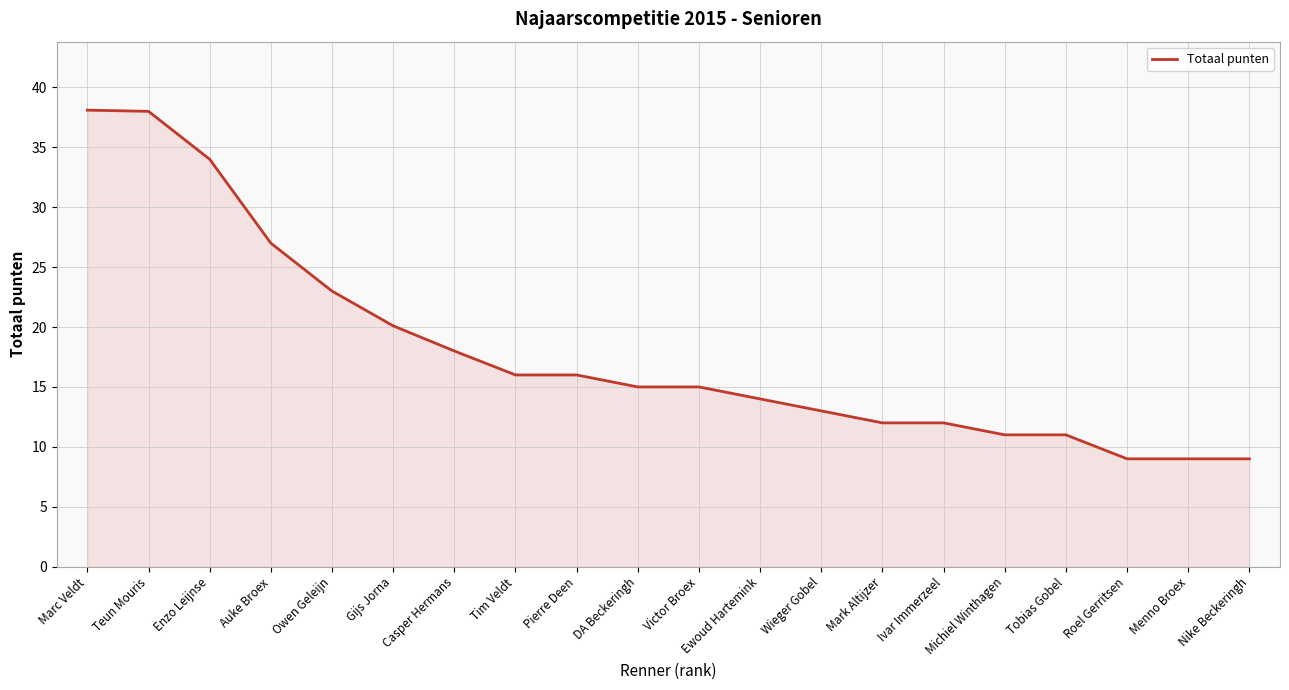

True or false: the data shows 11.0 at Tobias Gobel.

True